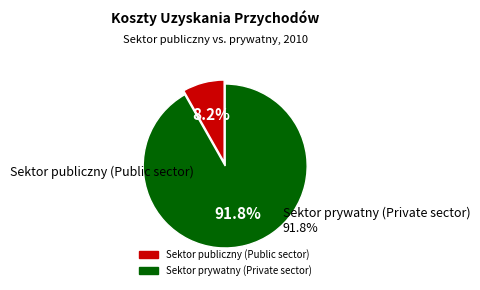

How much of the chart is everything except Sektor publiczny (Public sector)?

91.8%